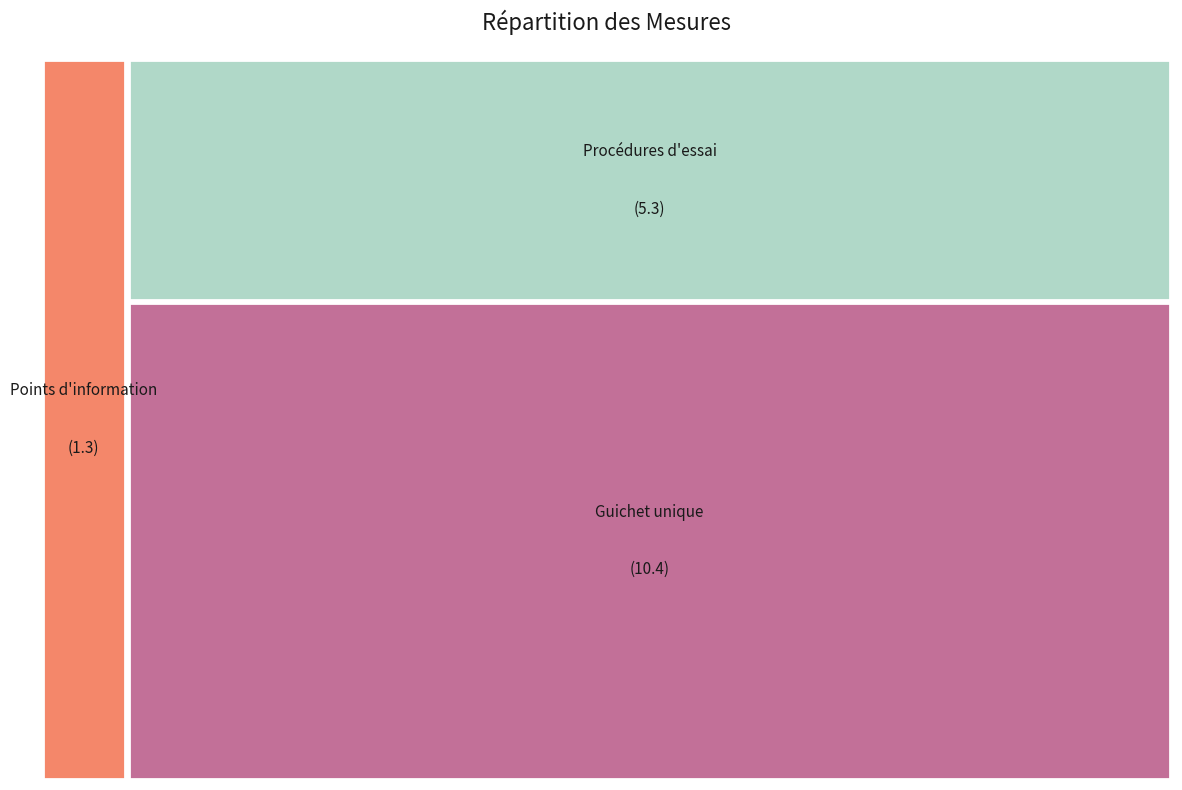

How many slices are in this pie chart?

3